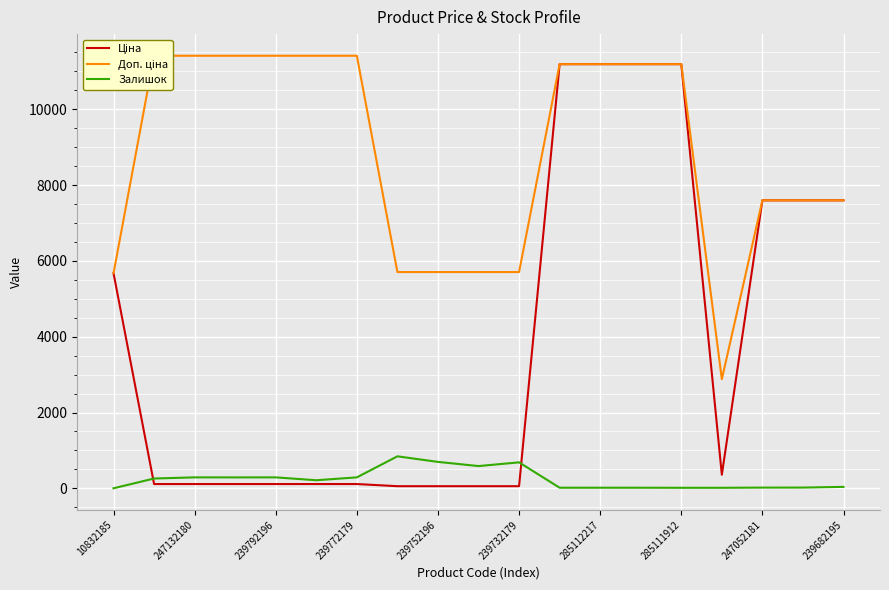

Reading left to right, what are all the values shown in this chart?

Ціна: 5673.8	114.1	114.1	114.1	114.1	114.1	114.1	57.0	57.0	57.0	57.0	11188.2	11188.2	11188.2	11188.2	359.9	7596.5	7596.5	7596.5
Доп. ціна: 5673.8	11410.0	11410.0	11410.0	11410.0	11410.0	11410.0	5705.0	5705.0	5705.0	5705.0	11188.2	11188.2	11188.2	11188.2	2878.8	7596.5	7596.5	7596.5
Залишок: 2.0	260.0	290.0	289.0	290.0	214.0	290.0	845.0	698.0	588.0	686.0	17.0	17.0	17.0	15.0	15.0	20.0	21.0	39.0